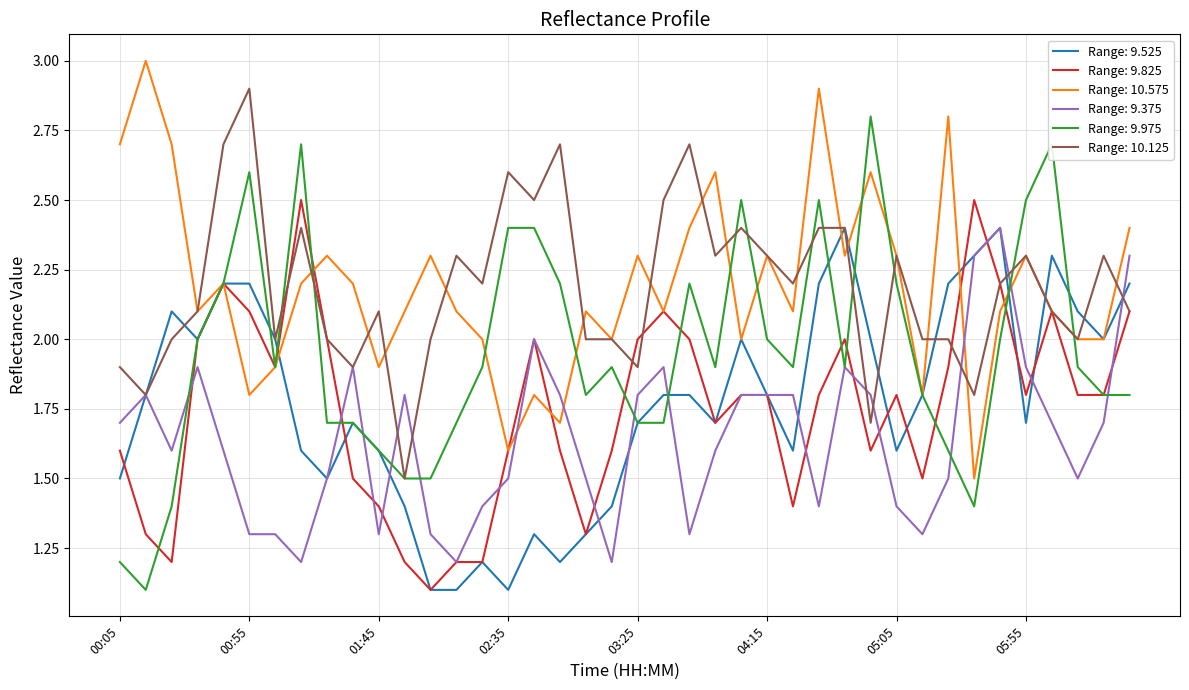

What is the maximum value for Range: 9.975?

2.8